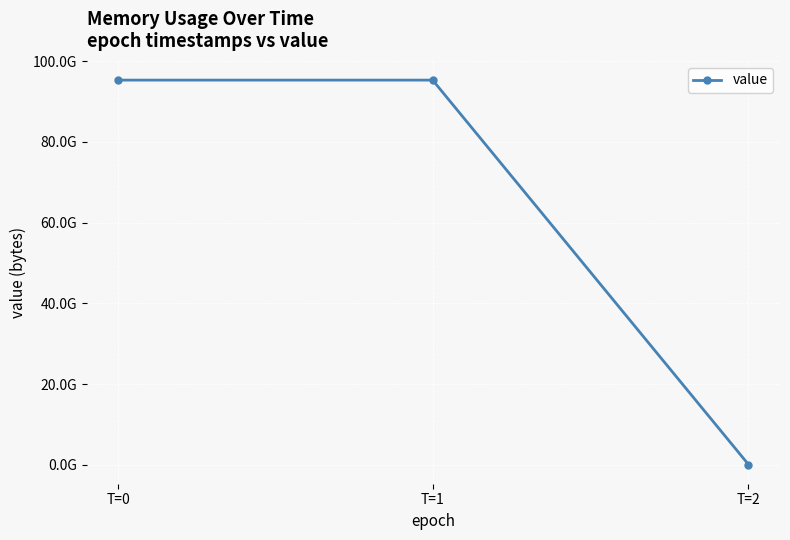

List the labels in order of value, largest first.

T=1, T=0, T=2